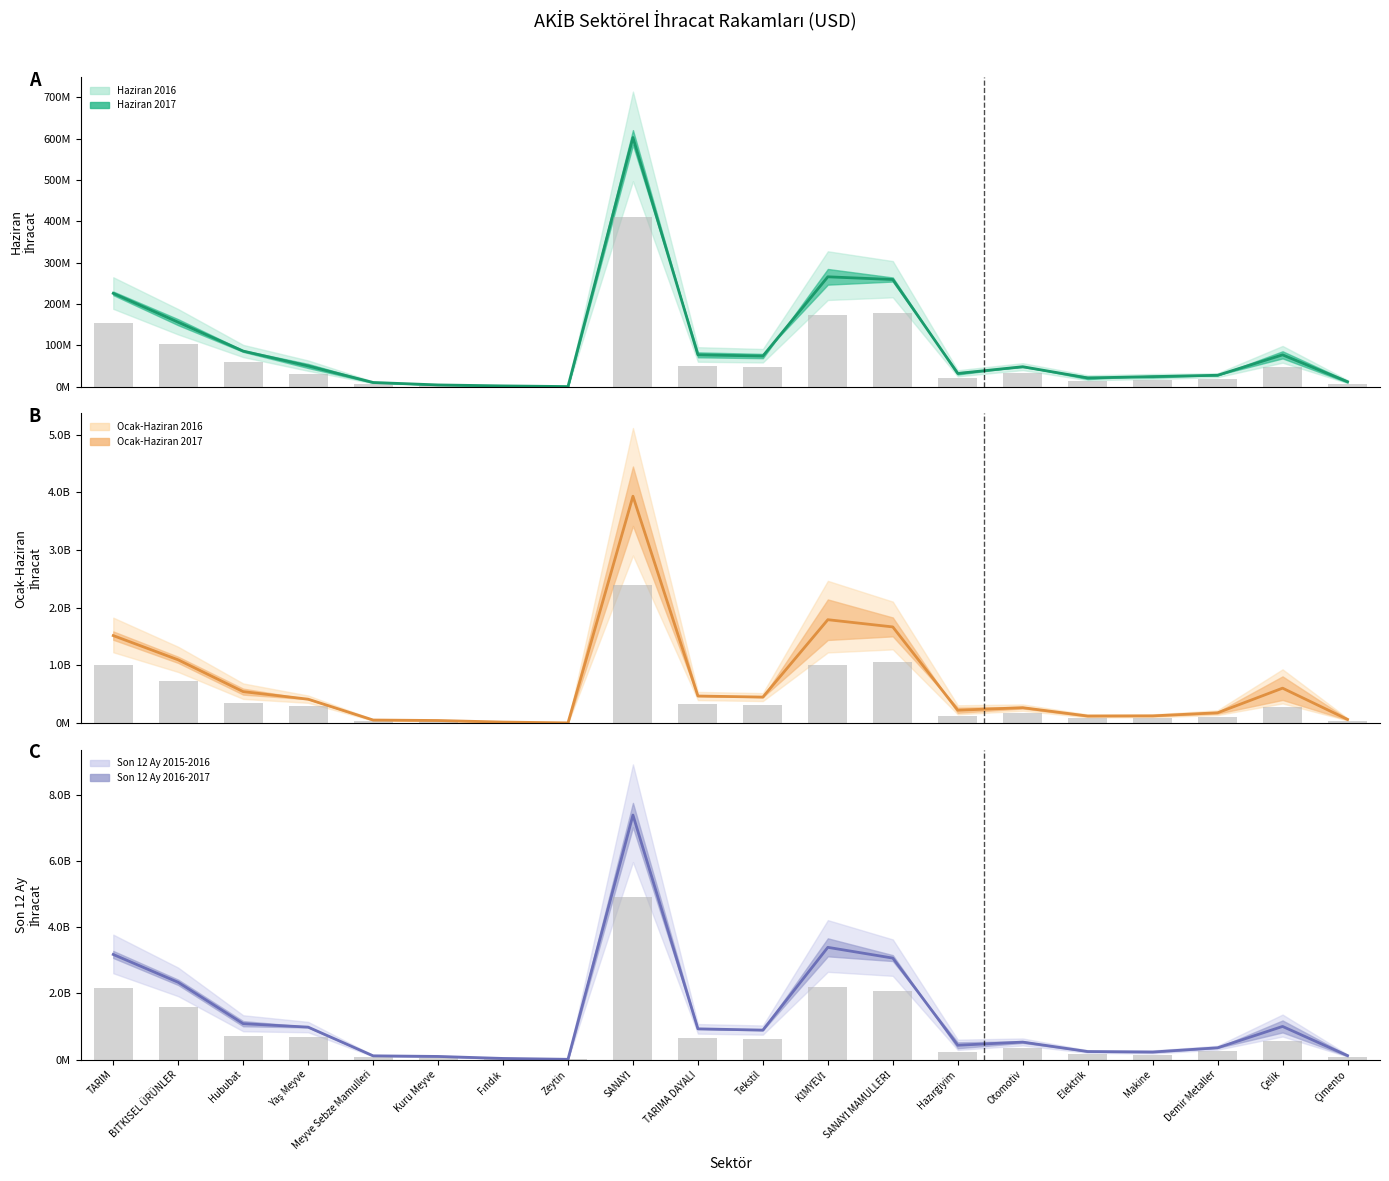

At Çimento, list the series in order from largest to smallest.

Son 12 Ay 2016-2017, Ocak-Haziran 2017, Haziran 2017